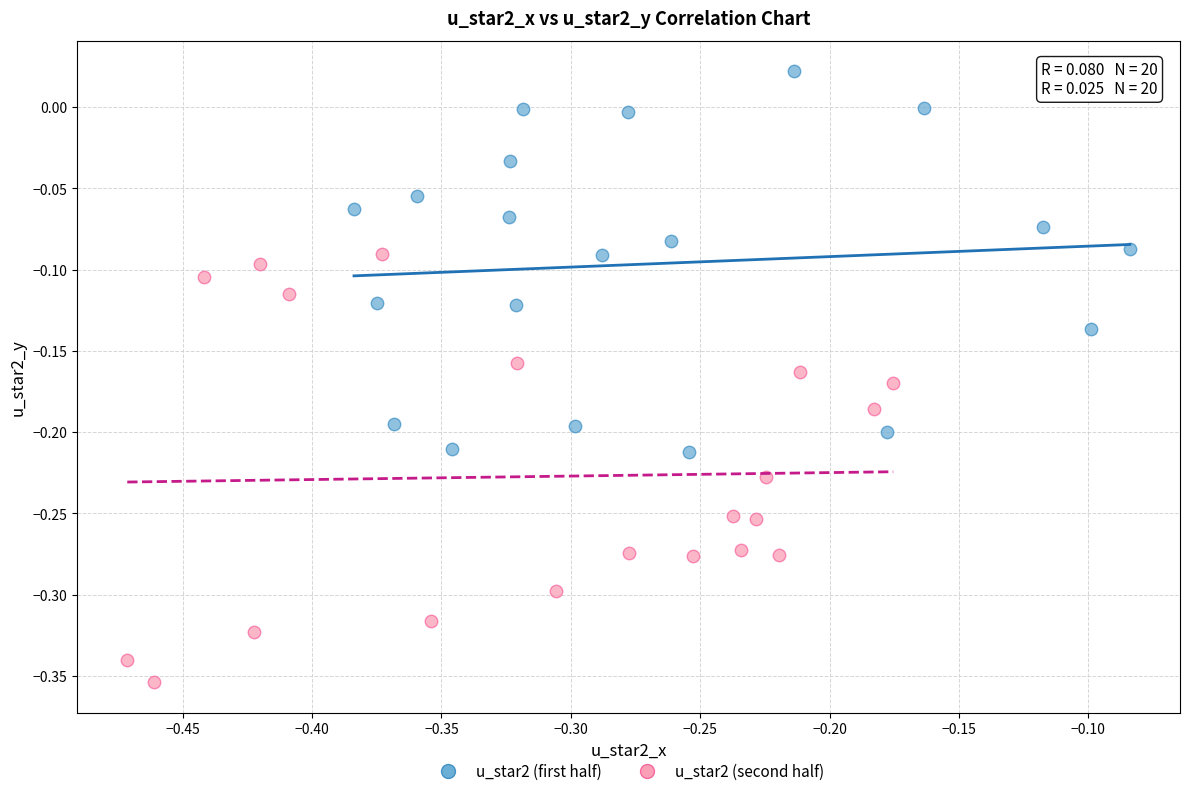

Which series reaches the minimum Y coordinate?

u_star2 (second half)